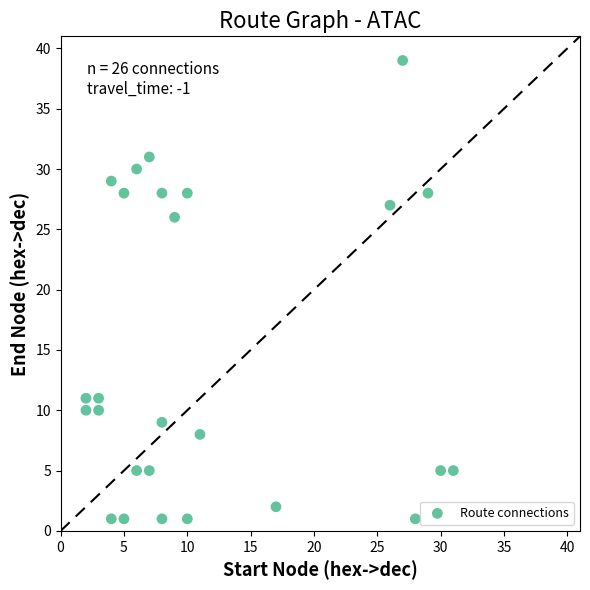

What is the range of X values (max minus min)?

29